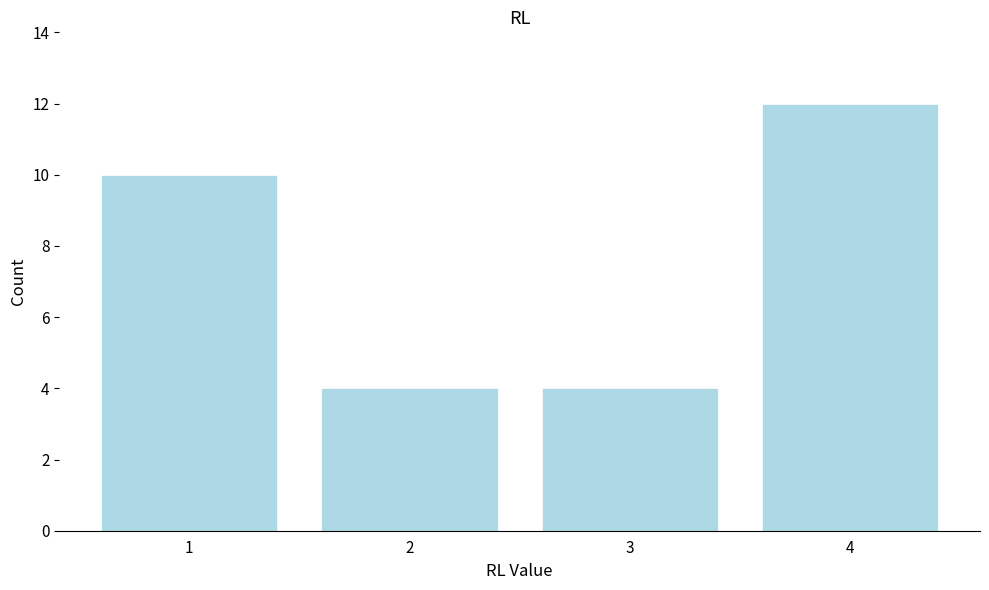

How tall is the bar that spans 2.5 to 3.5 on the x-axis? The values are not printed on the chart, so give them approximately, as read against the axis.

4